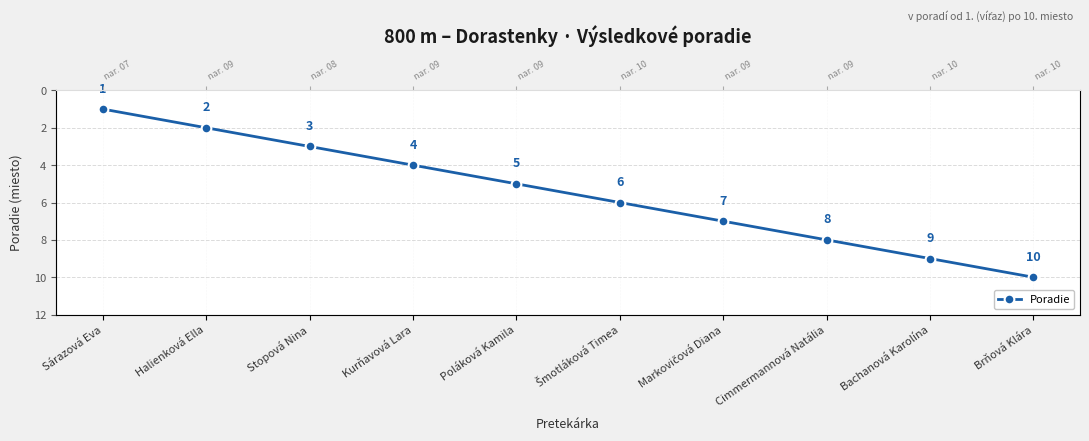

What is the difference between the maximum and minimum values?

9